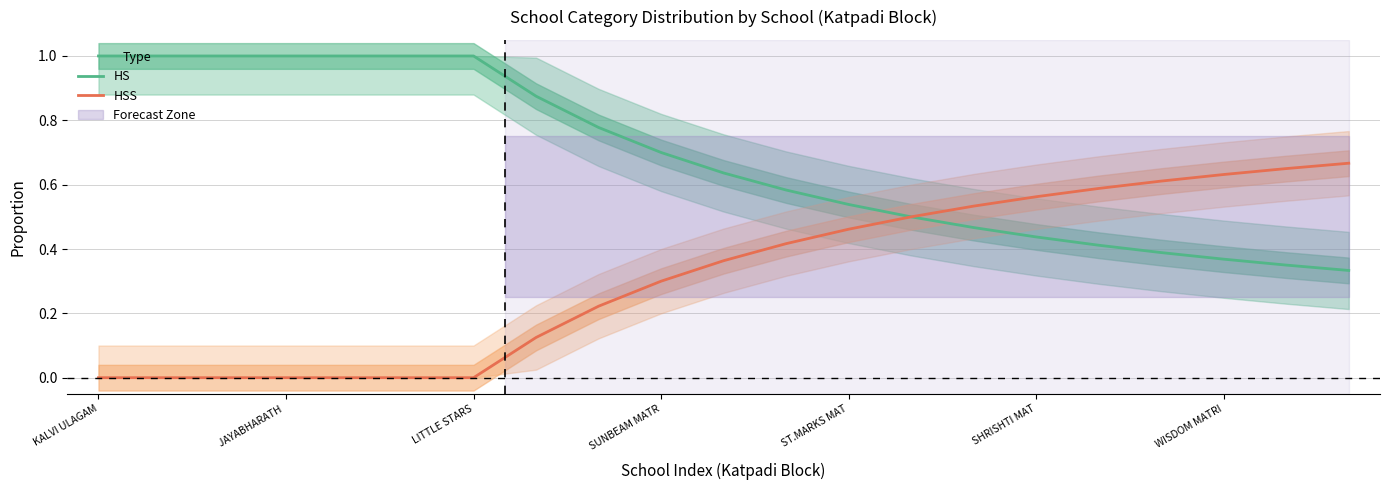

True or false: HS and HSS cross at least once.

False